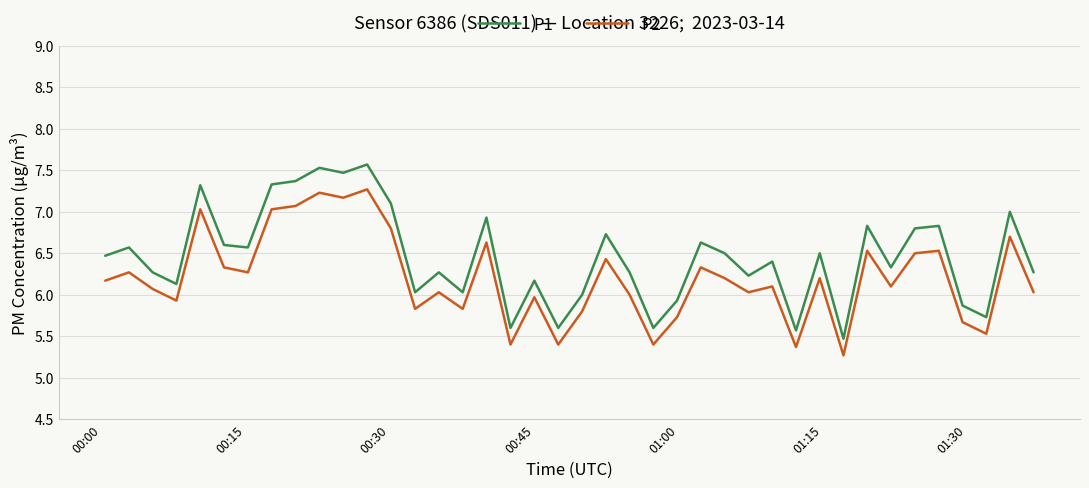

True or false: P2 and P1 cross at least once.

False